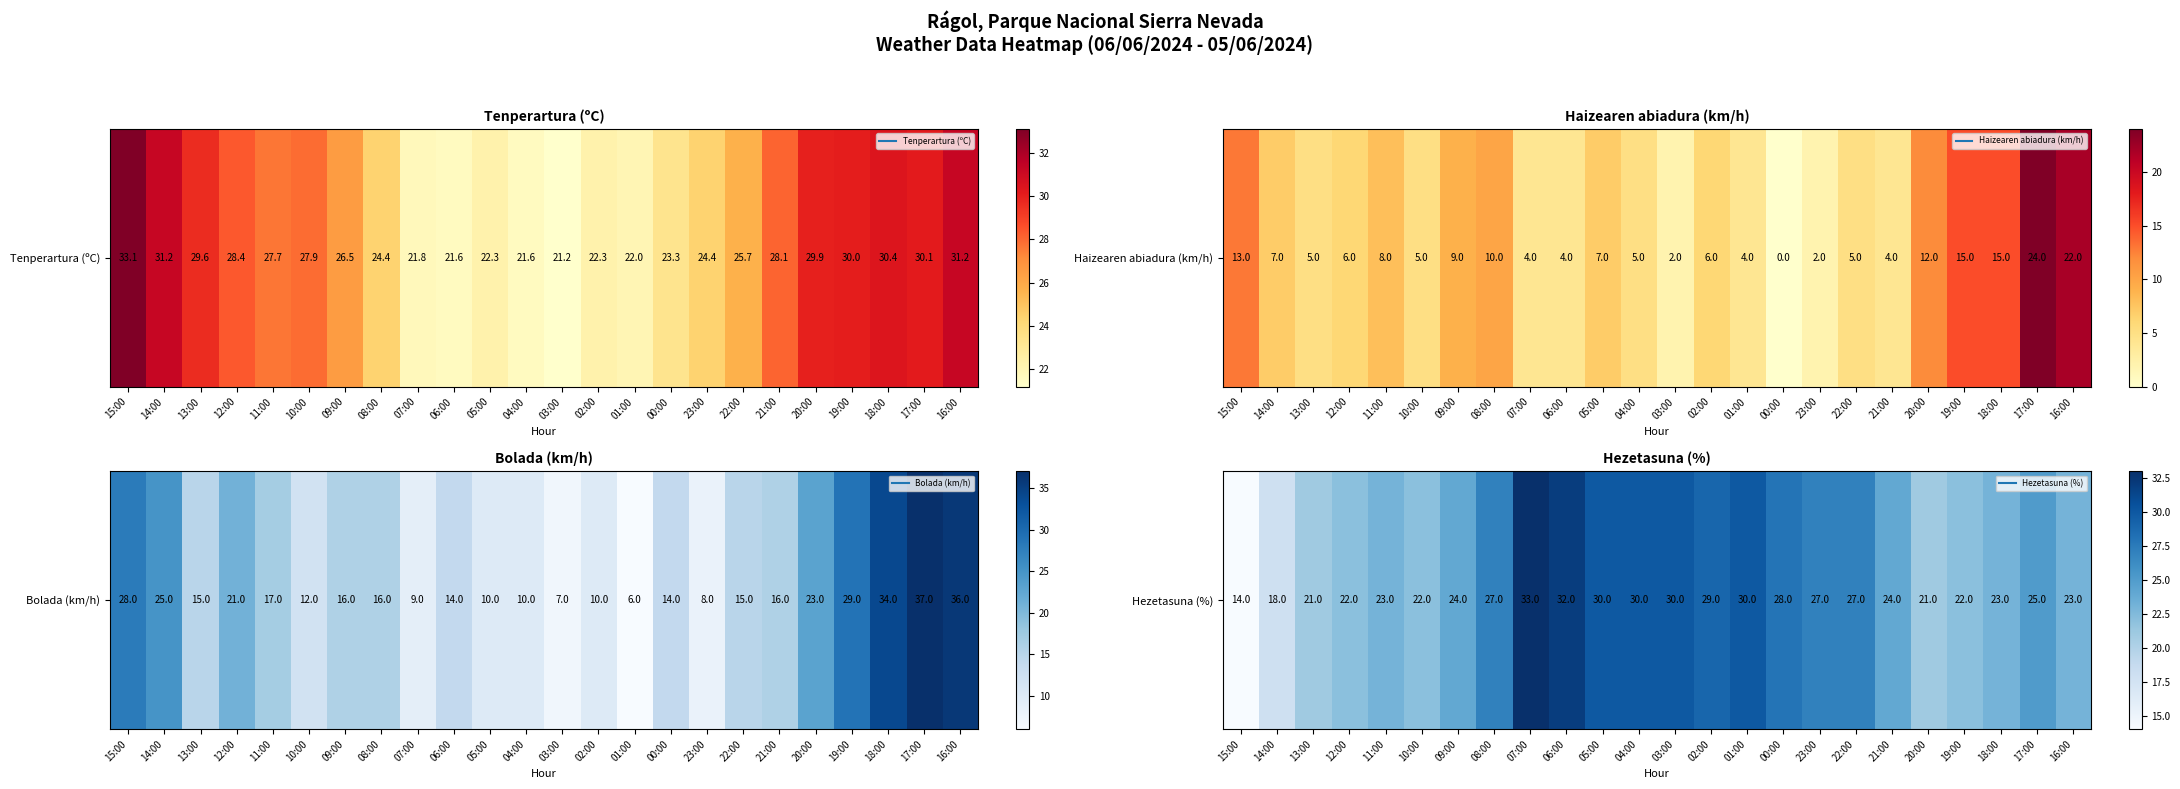

List the labels in order of value, smallest first.

15:00, 14:00, 13:00, 20:00, 12:00, 10:00, 19:00, 11:00, 18:00, 16:00, 09:00, 21:00, 17:00, 08:00, 23:00, 22:00, 00:00, 02:00, 05:00, 04:00, 03:00, 01:00, 06:00, 07:00